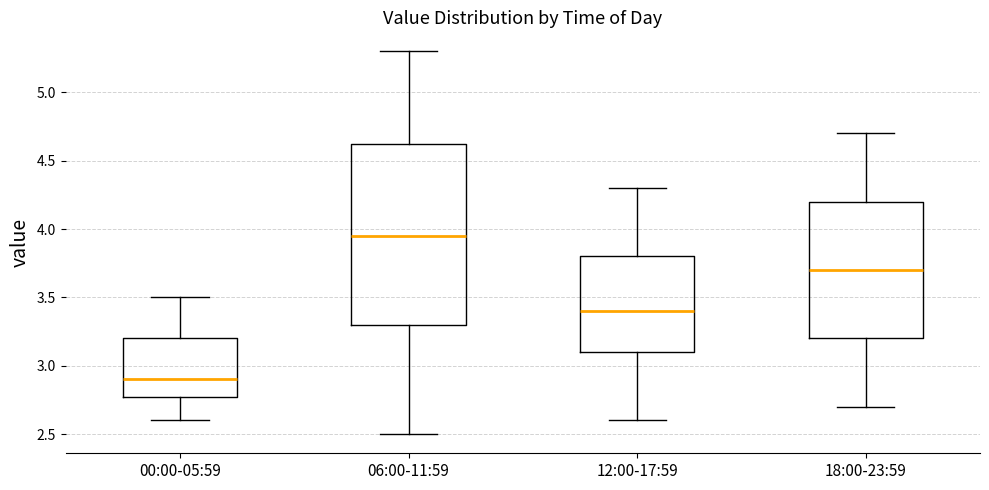

Reading left to right, read every box against the y-axis: the position of its median line, the range the box covers, and the ends of its whiskers. The values are not printed on the chart, so give them approximately, as read against the axis.

00:00-05:59: median 2.90, box 2.80 to 3.20, whiskers 2.60 to 3.50
06:00-11:59: median 3.95, box 3.30 to 4.65, whiskers 2.50 to 5.30
12:00-17:59: median 3.40, box 3.10 to 3.80, whiskers 2.60 to 4.30
18:00-23:59: median 3.70, box 3.20 to 4.20, whiskers 2.70 to 4.70